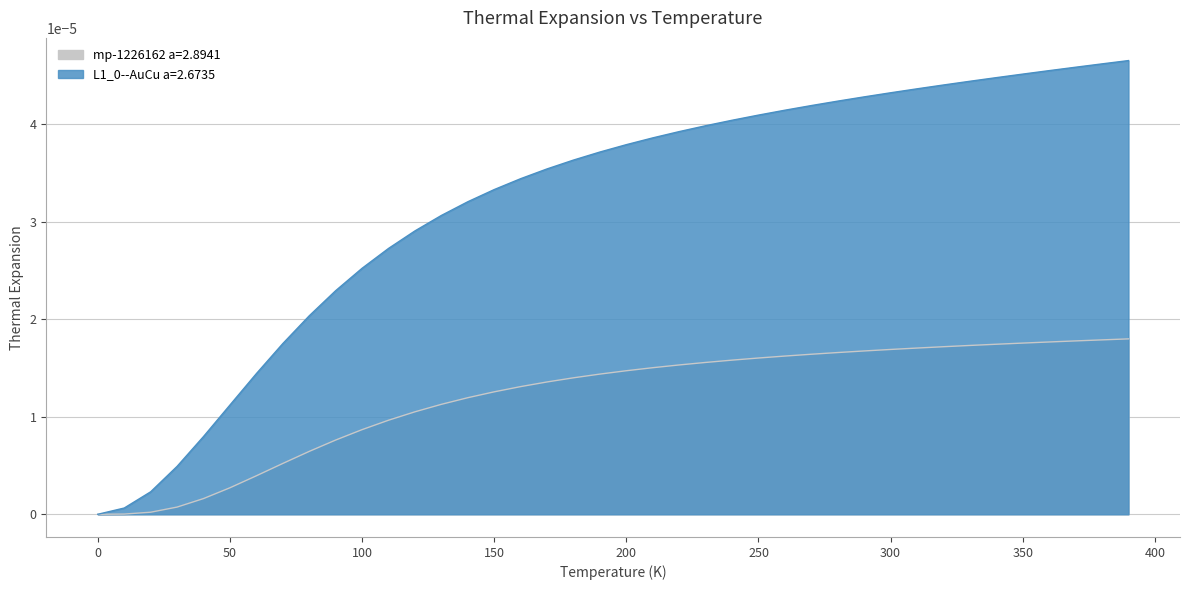

Which series has the largest total across all categories?

L1_0--AuCu a=2.6735